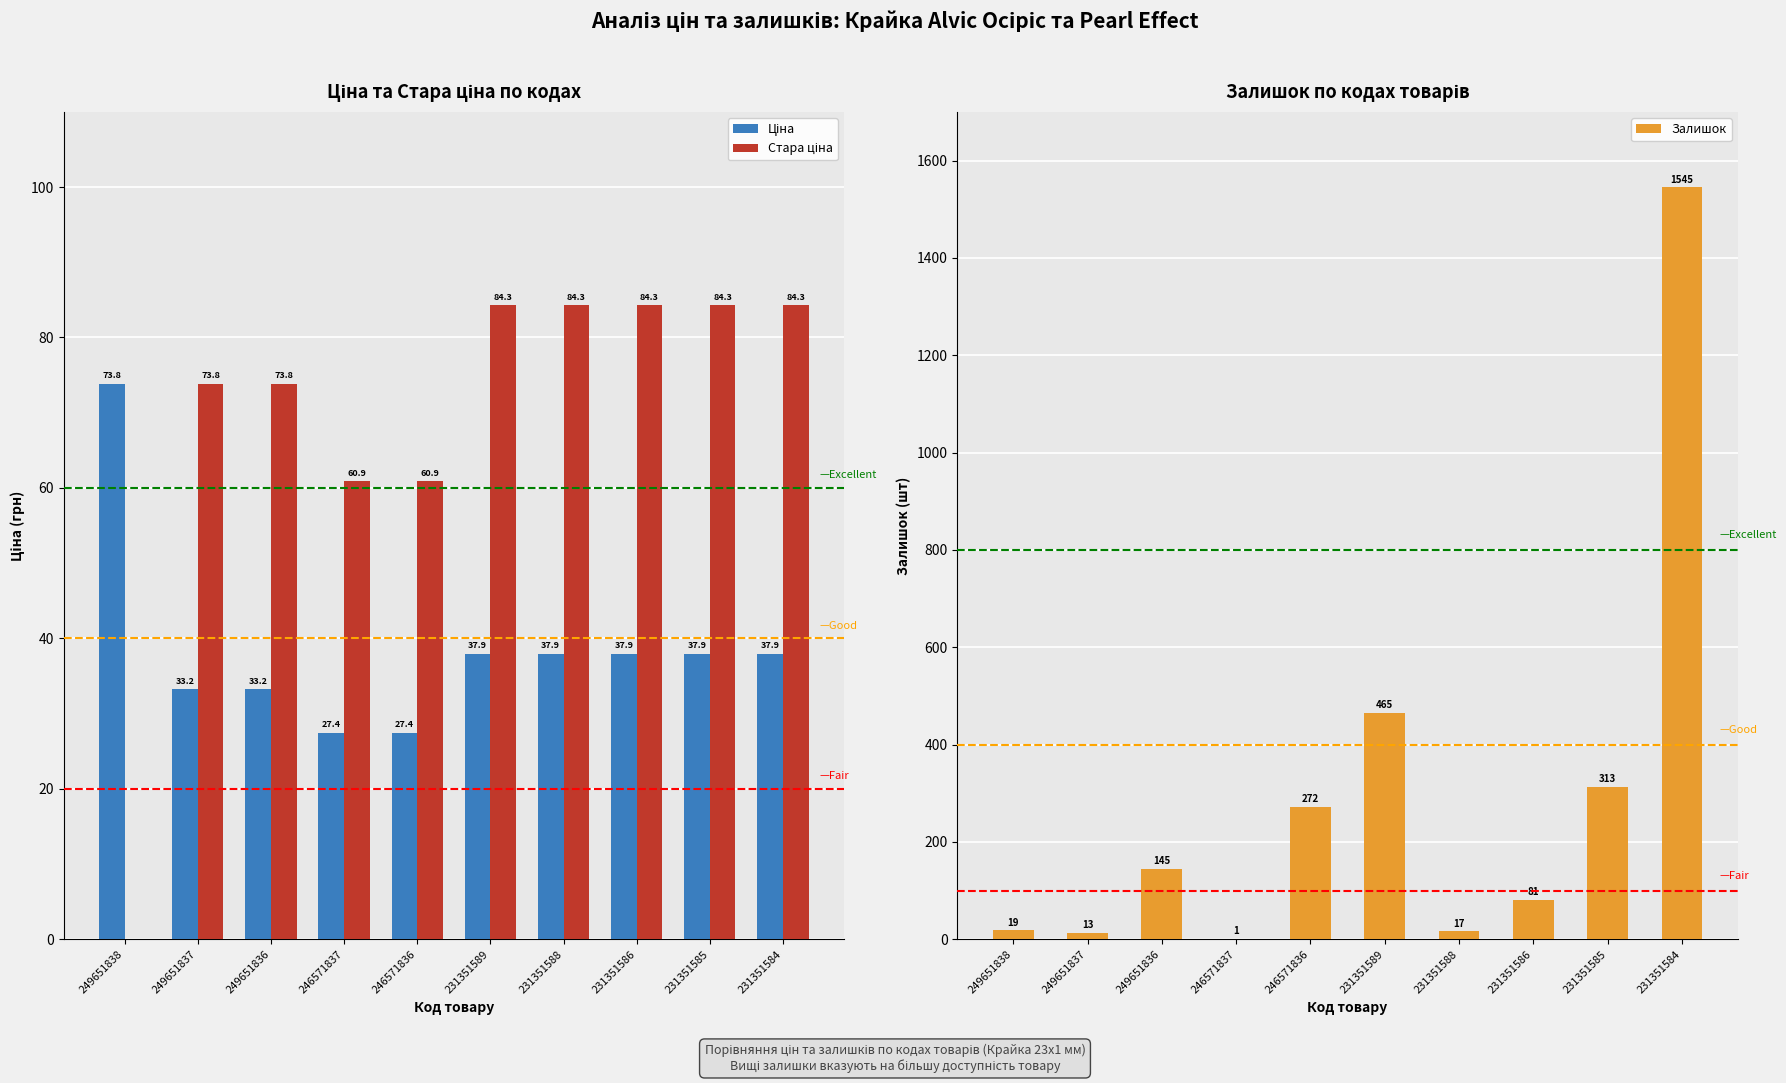

Reading right to left, transcribe all the data shown in this chart.

Ціна: 231351584=37.9	231351585=37.9	231351586=37.9	231351588=37.9	231351589=37.9	246571836=27.4	246571837=27.4	249651836=33.2	249651837=33.2	249651838=73.8
Стара ціна: 231351584=84.3	231351585=84.3	231351586=84.3	231351588=84.3	231351589=84.3	246571836=60.9	246571837=60.9	249651836=73.8	249651837=73.8	249651838=0.0
Залишок: 231351584=1545.0	231351585=313.0	231351586=81.0	231351588=17.0	231351589=465.0	246571836=272.0	246571837=1.0	249651836=145.0	249651837=13.0	249651838=19.0